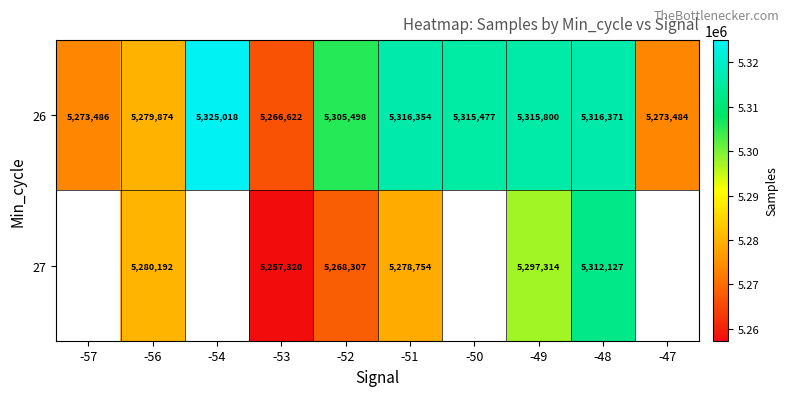

What is the minimum value for 26?

5266622